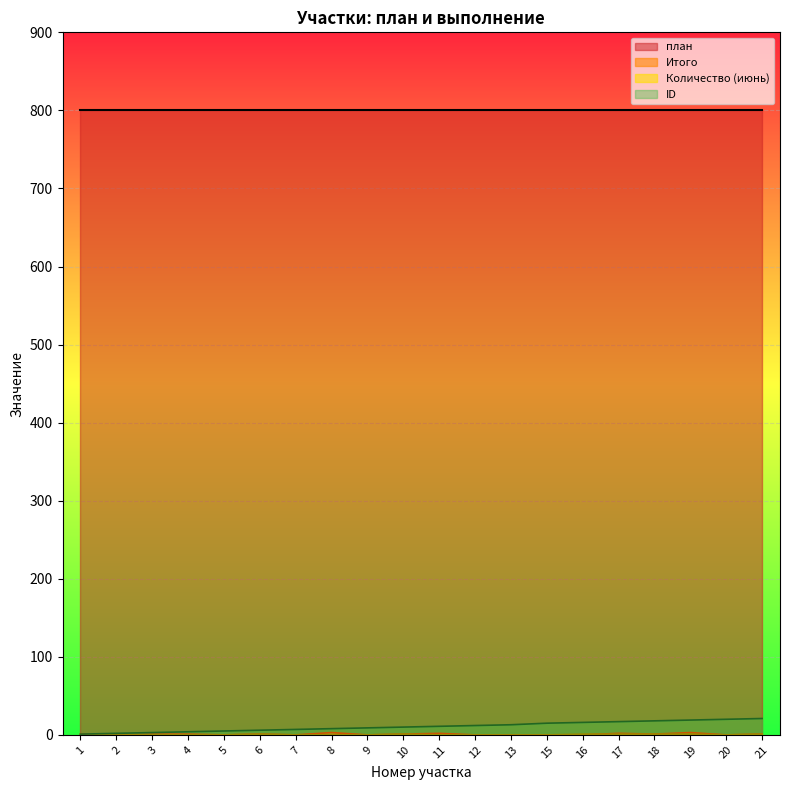

What is the sum of the Количество (июнь) values at 19 and 17?

2